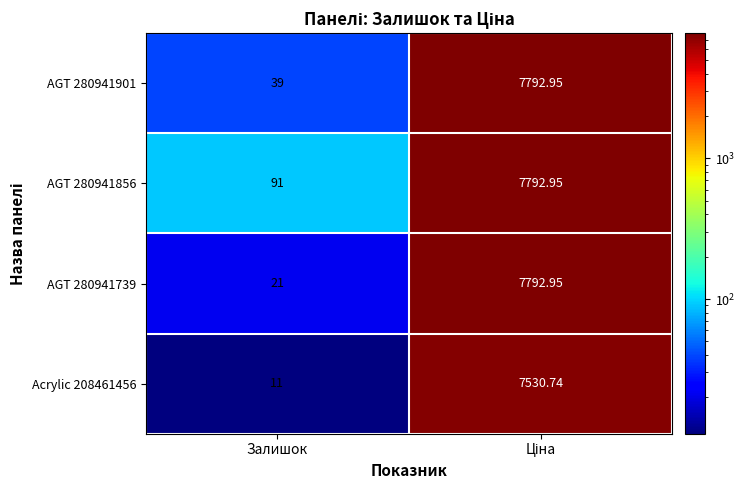

At which label is AGT 280941739 closest to 3906?

Залишок